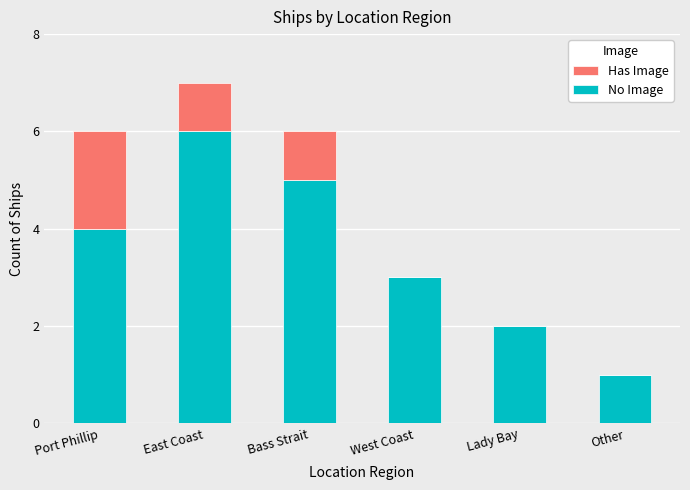

Read the No Image value at Lady Bay.

2